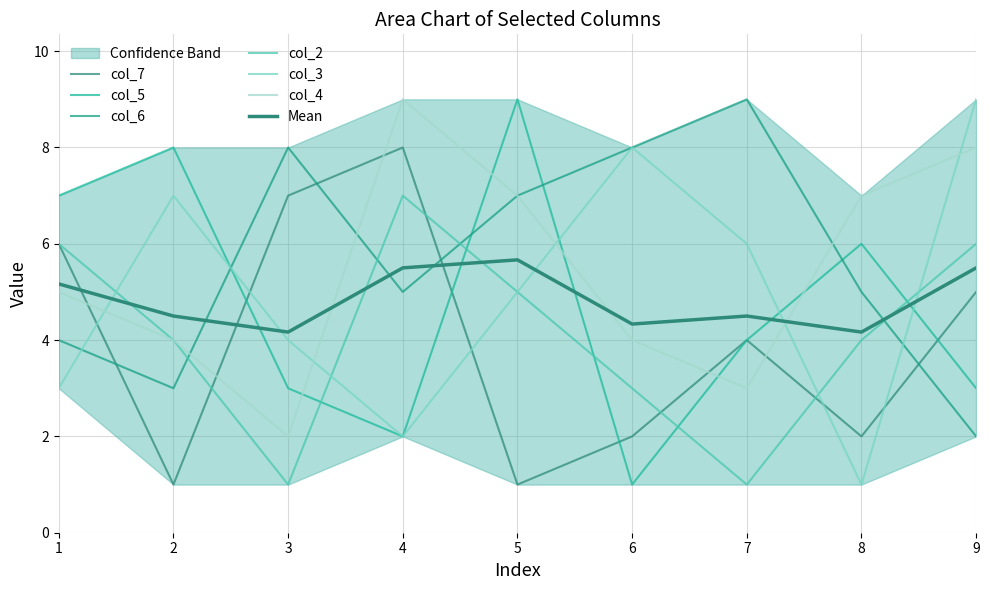

What is the difference between the maximum and minimum values in the col_3 series?

8.0